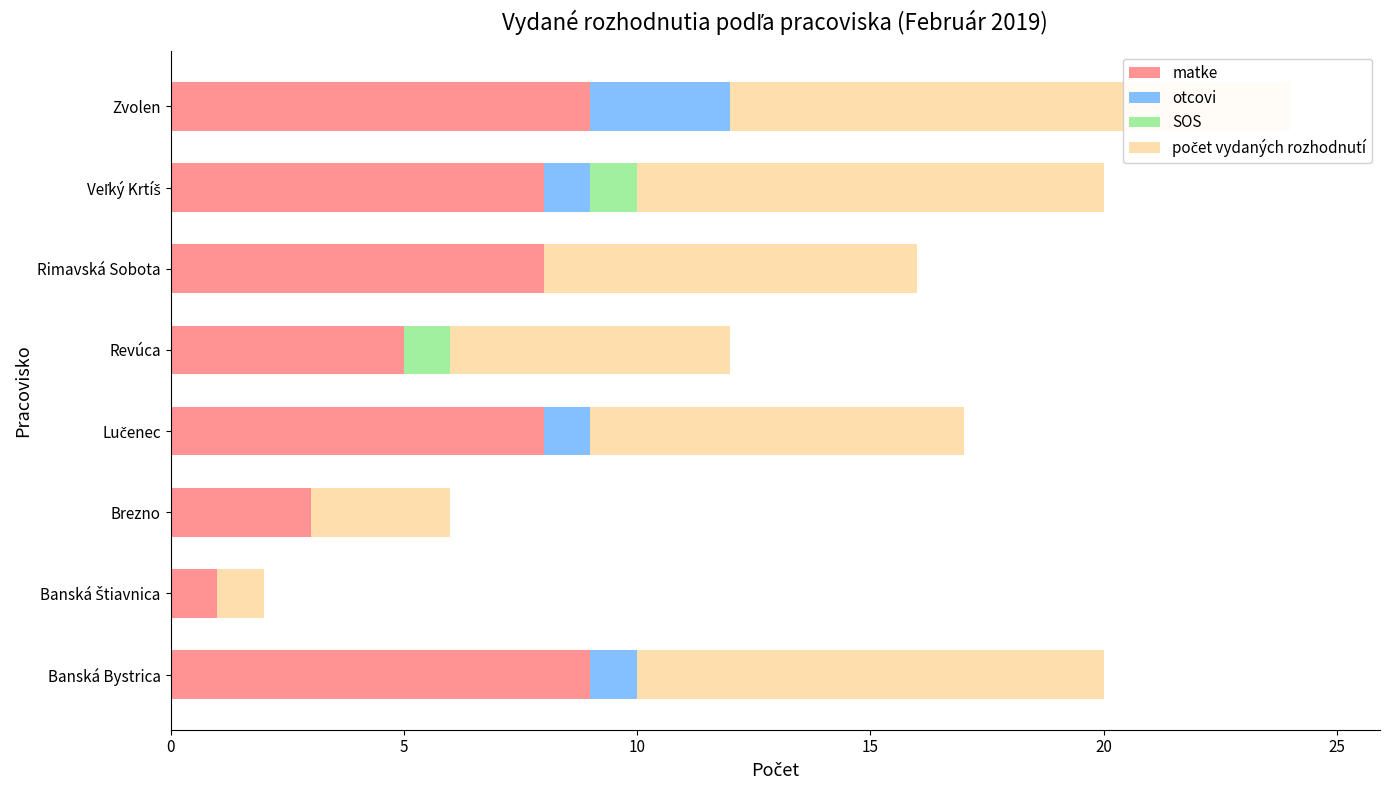

What are all the series names shown in the legend?

matke, otcovi, SOS, počet vydaných rozhodnutí